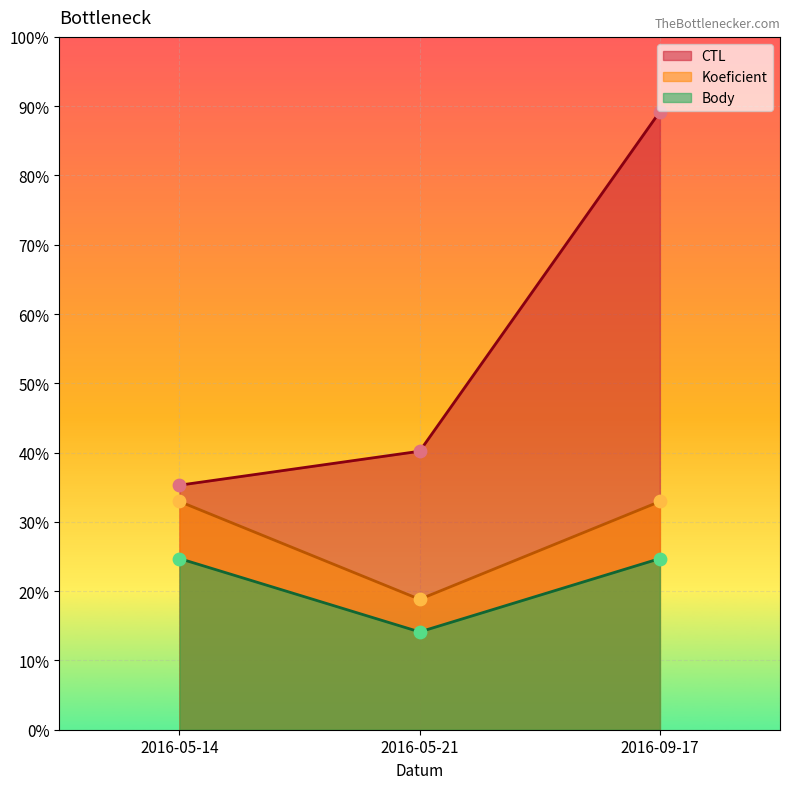

Which series has the widest spread of Y values?

CTL